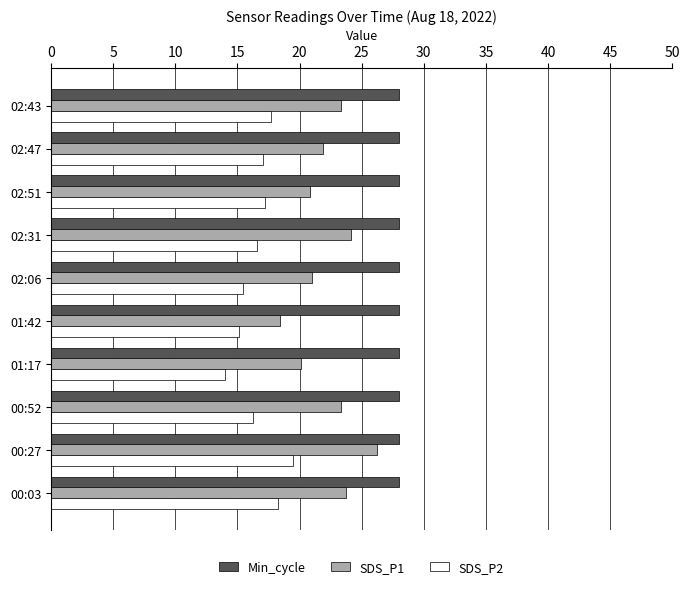

What is the spread (max minus min) of values at 02:51?

10.8